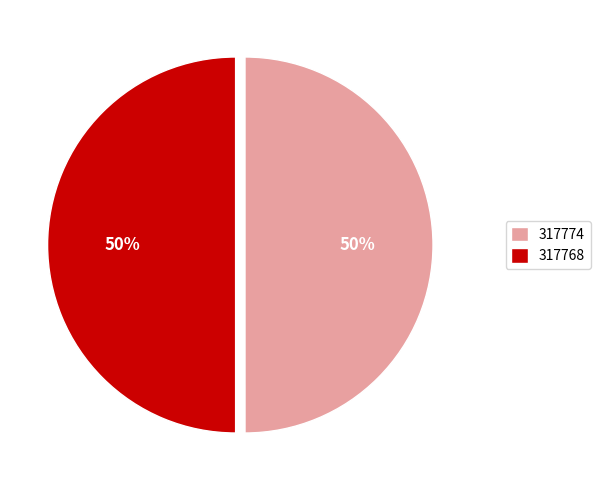

What percentage is the 317768 slice, to the nearest percent?

50%